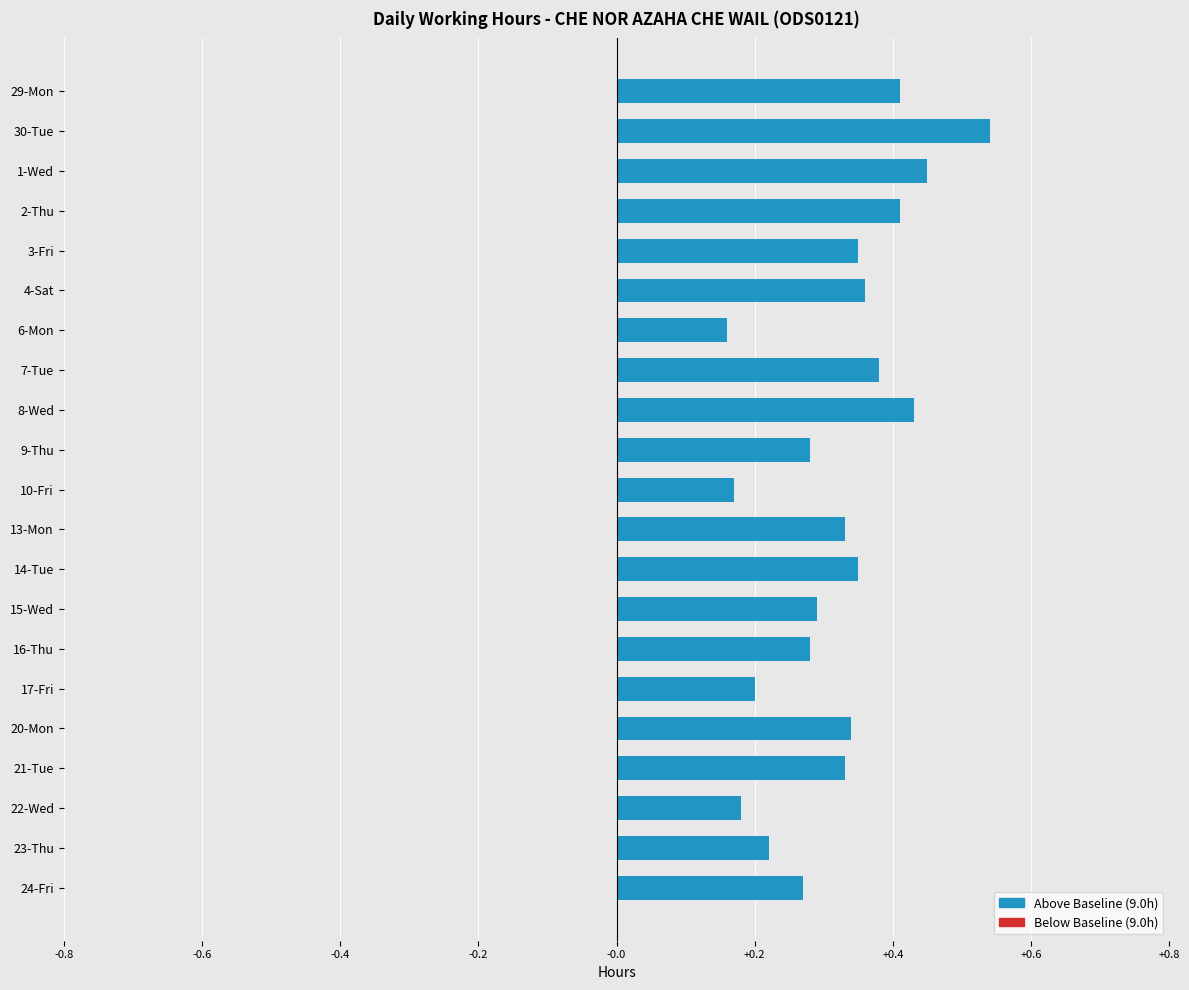

What is the sum of all values?

6.7